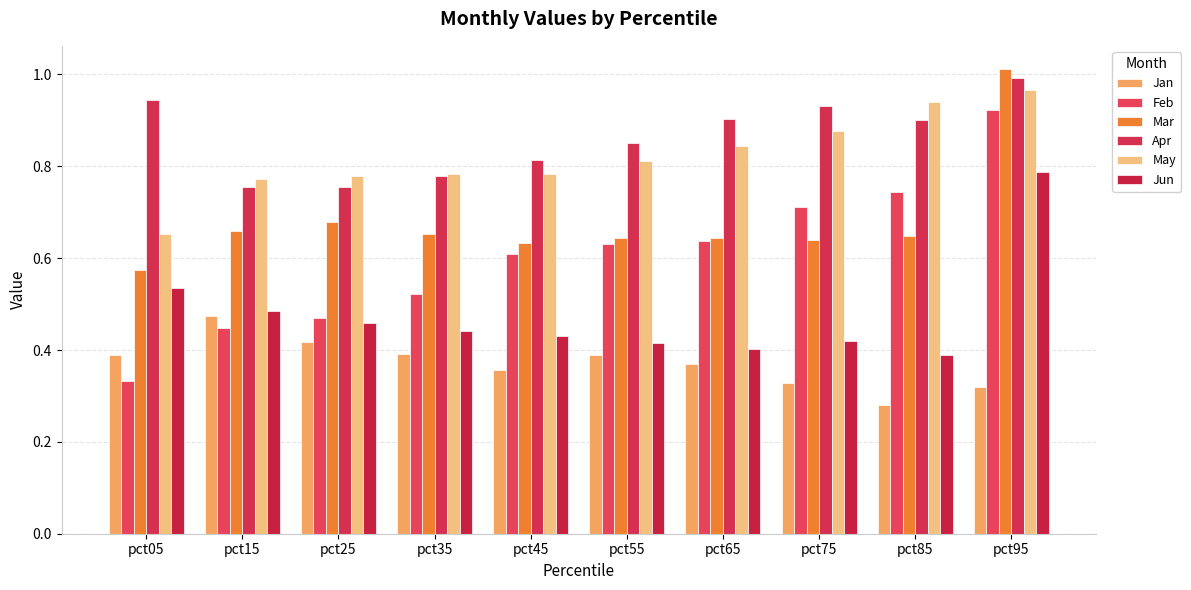

List the series in order of their peak value, highest first.

Mar, Apr, May, Feb, Jun, Jan